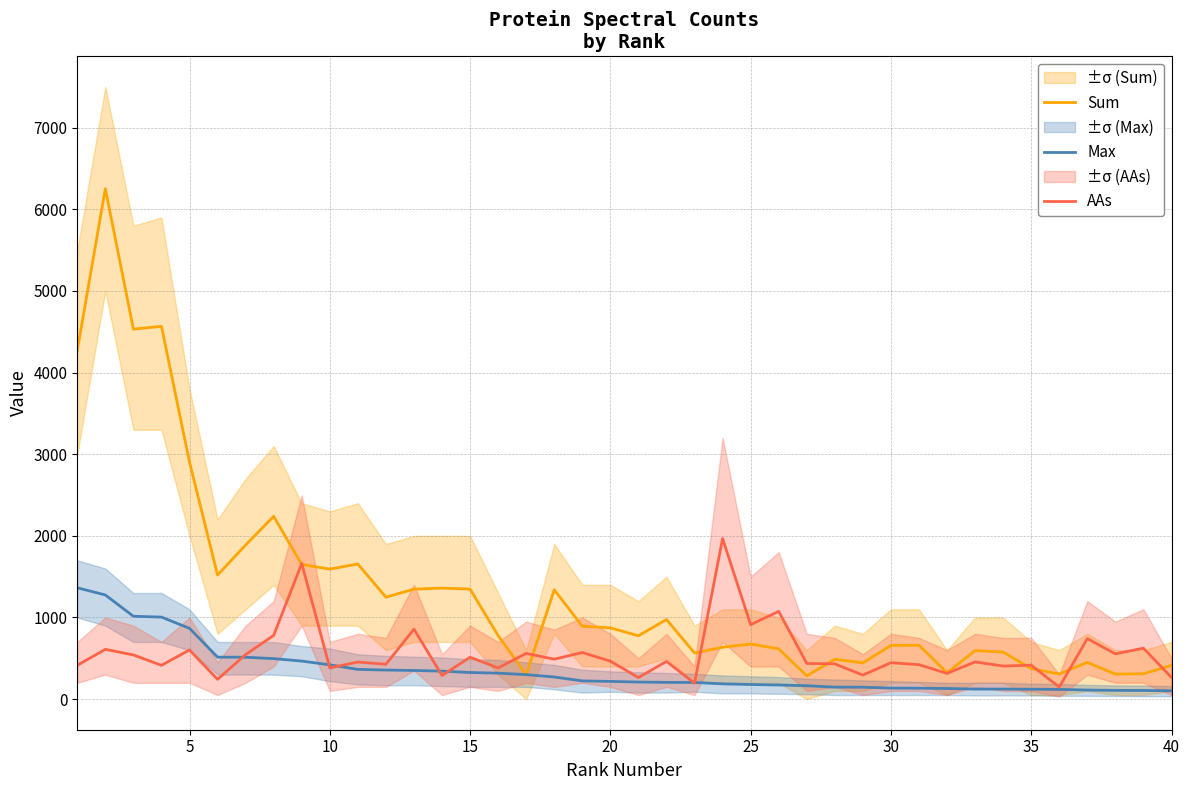

How many data points in Sum are less than 778?

20